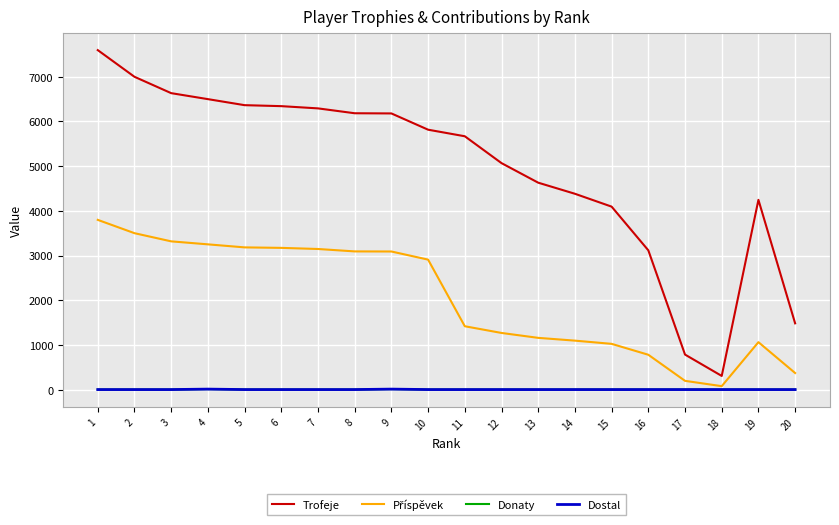

Is this an area chart (filled region under the line)?

No